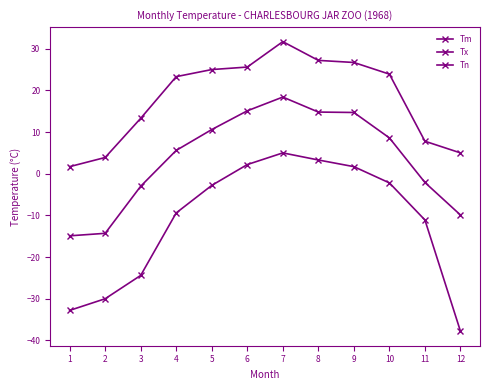

What is the smallest value displayed?

-37.8